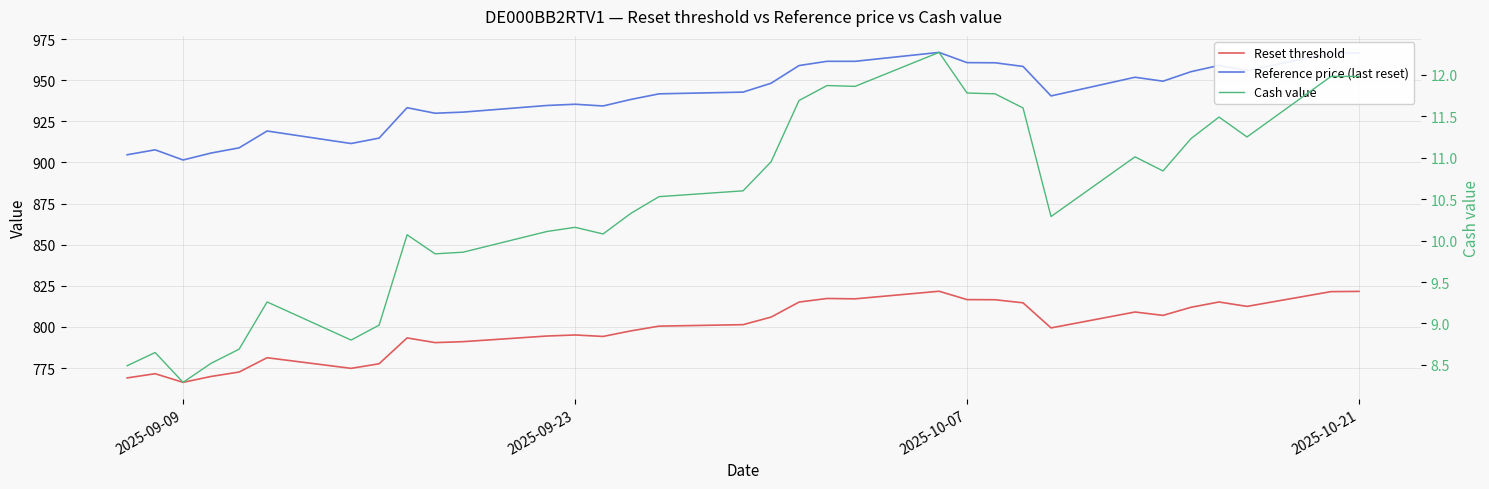

How many data points in Cash value are above 10?

23